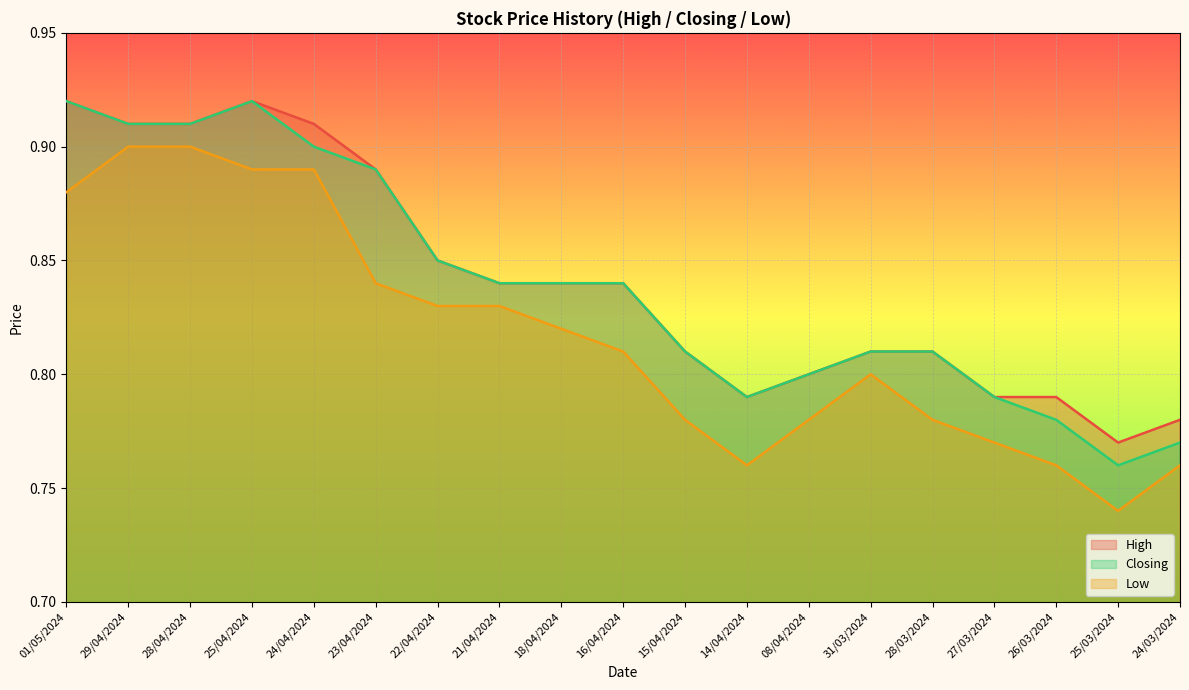

What is the average value of the High series?

0.8